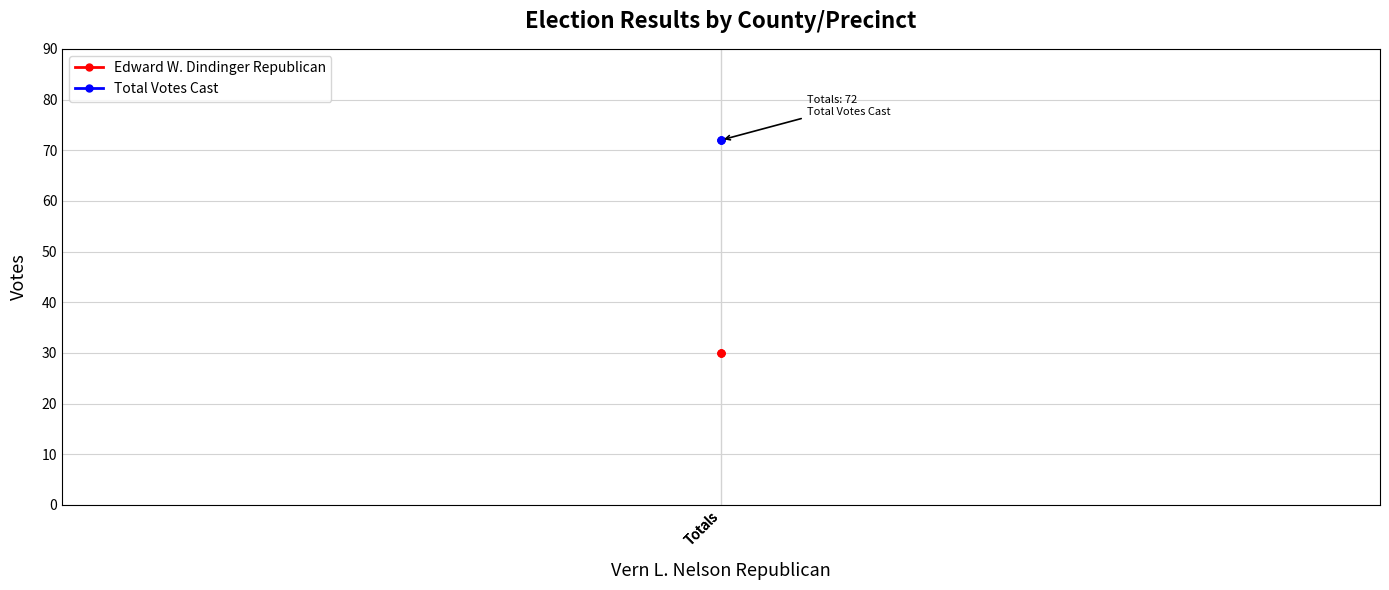

Rank the series by their average value, from lowest to highest.

Edward W. Dindinger Republican, Total Votes Cast